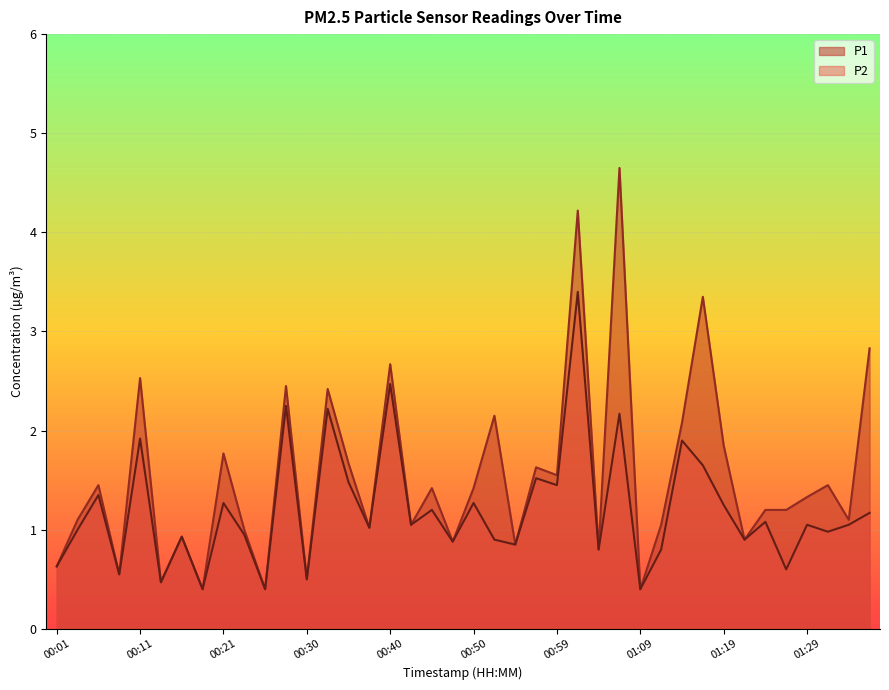

What are all the series names shown in the legend?

P1, P2